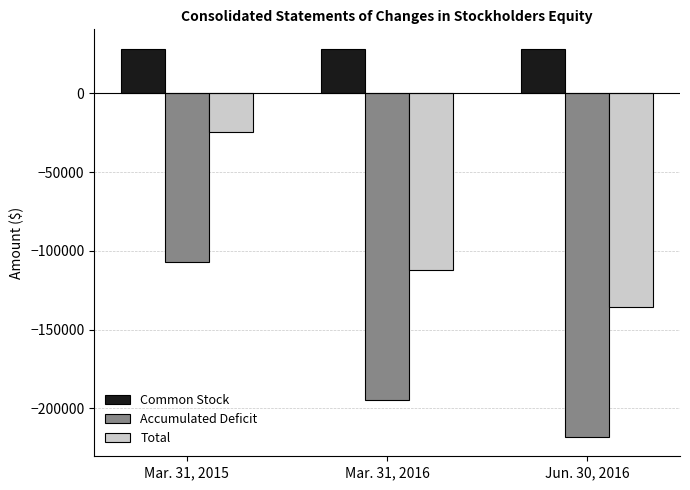

What are all the series names shown in the legend?

Common Stock, Accumulated Deficit, Total